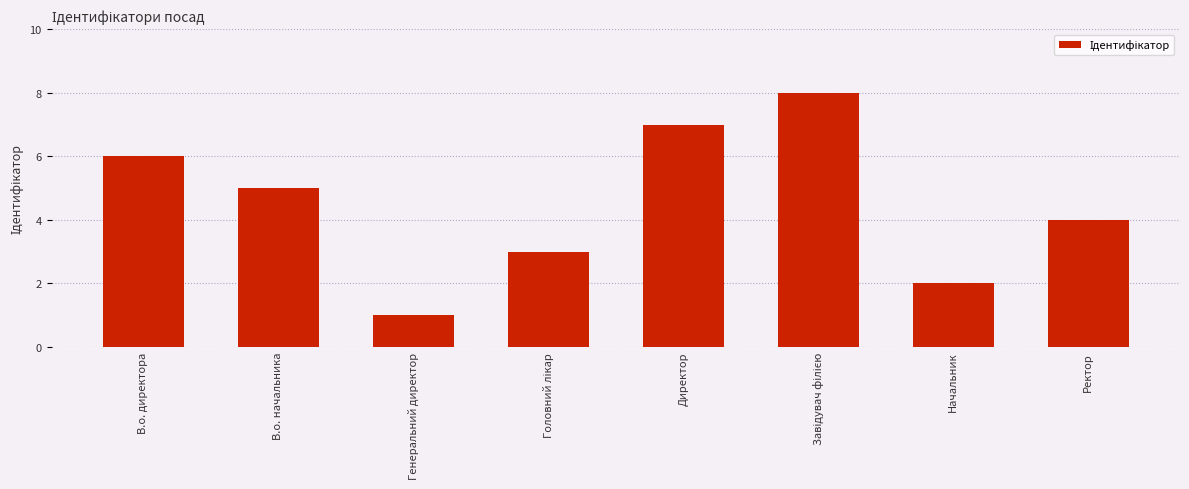

Is it true that the value at Директор is 10?

False